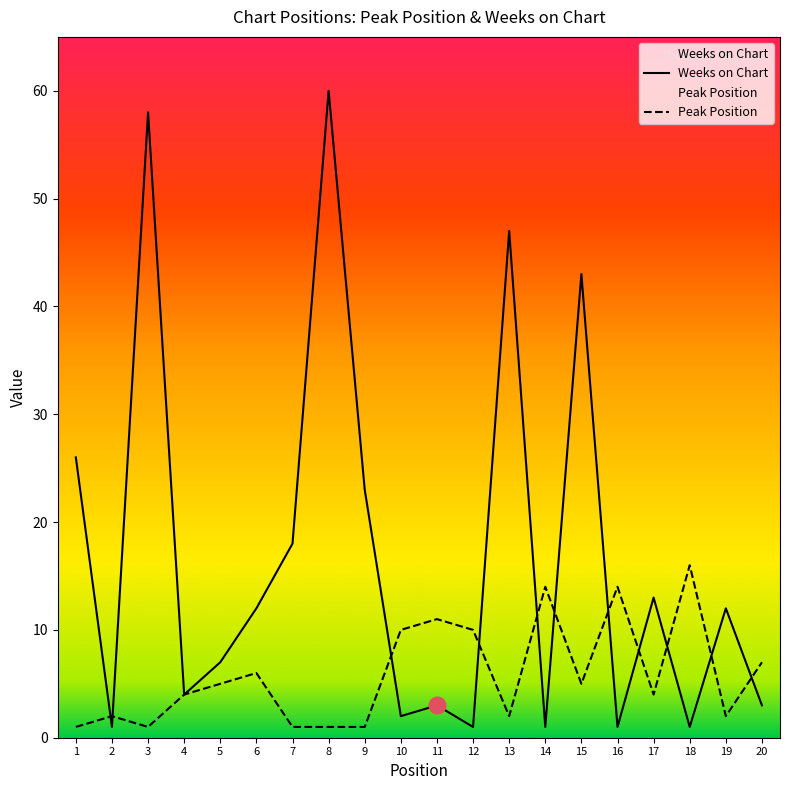

At which category does Weeks on Chart reach its first local valley?

2